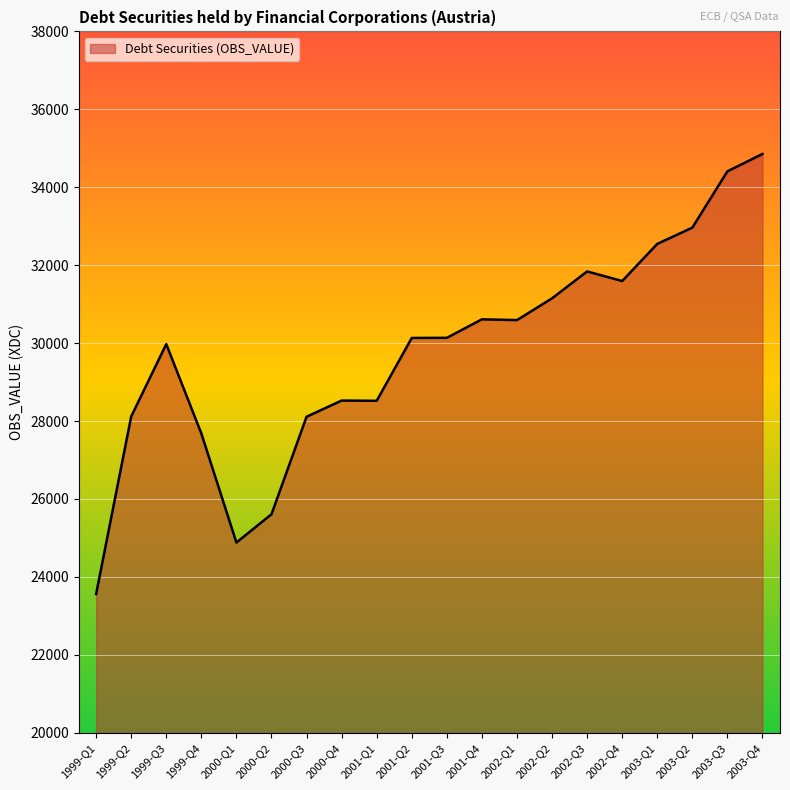

True or false: the data shows 28525 at 2000-Q4.

True